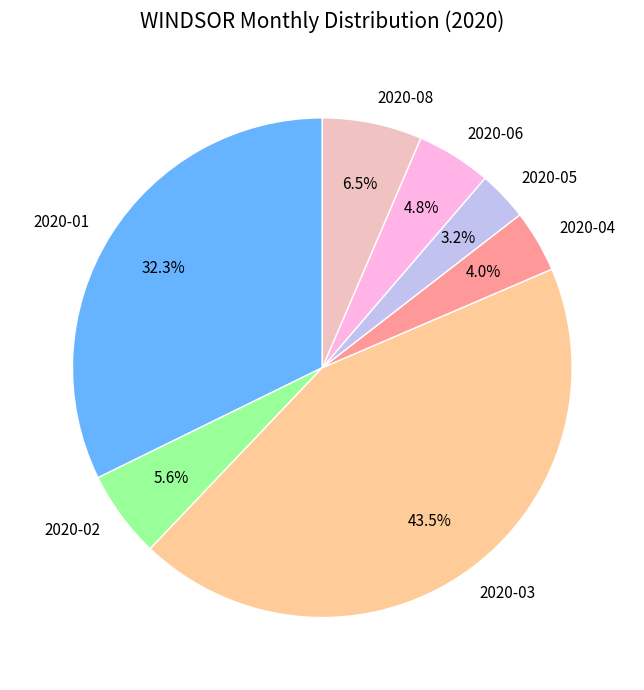

Does 2020-02 represent more than half of the total?

No